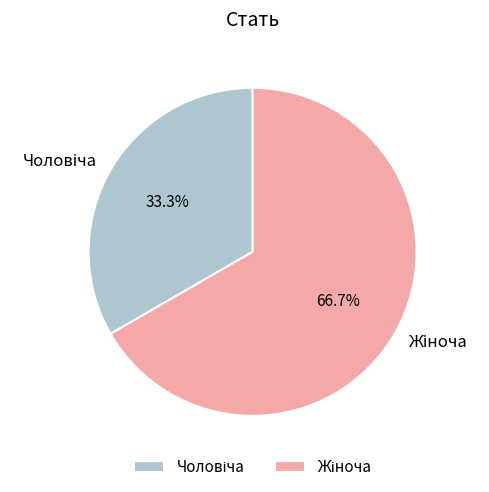

Is there a majority slice in this chart?

Yes